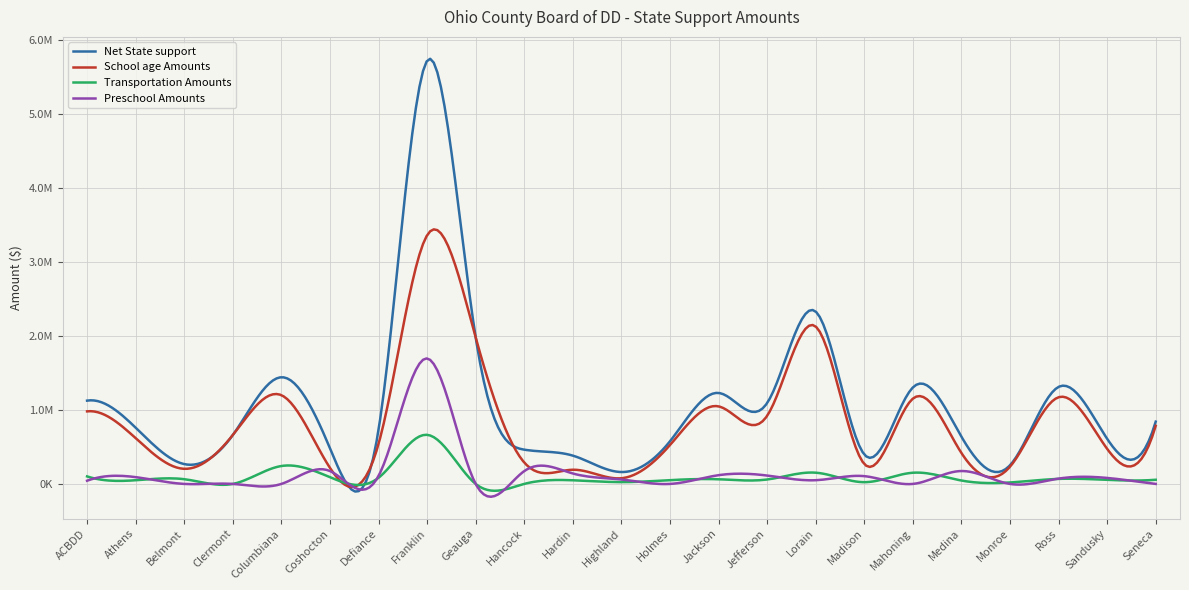

What is the highest value of the School age Amounts series?

3358878.3